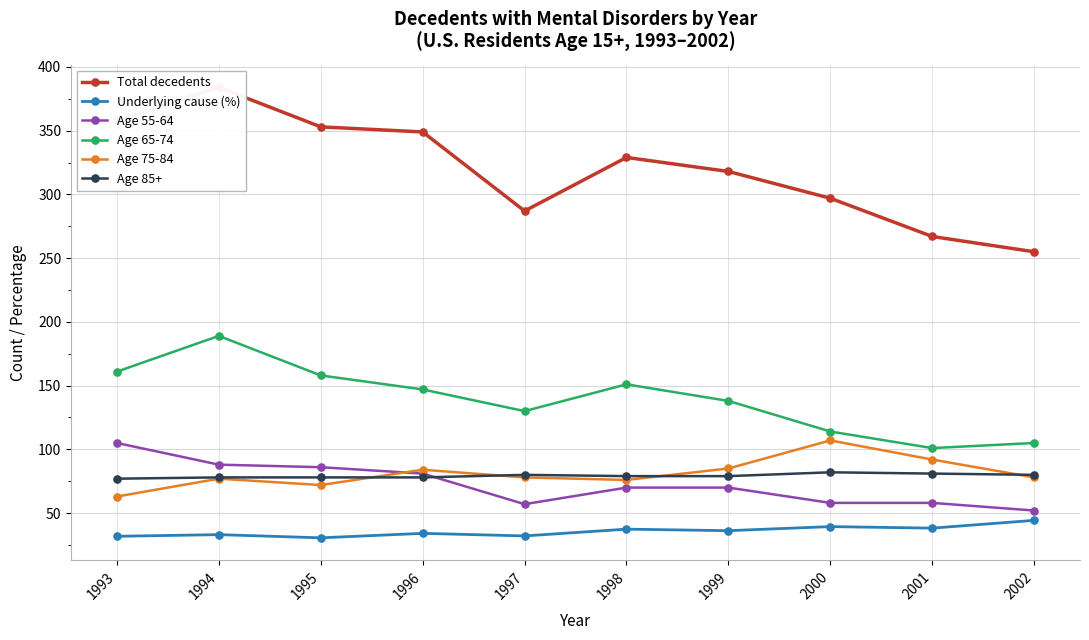

At how many categories does at least one series exceed 257?

9